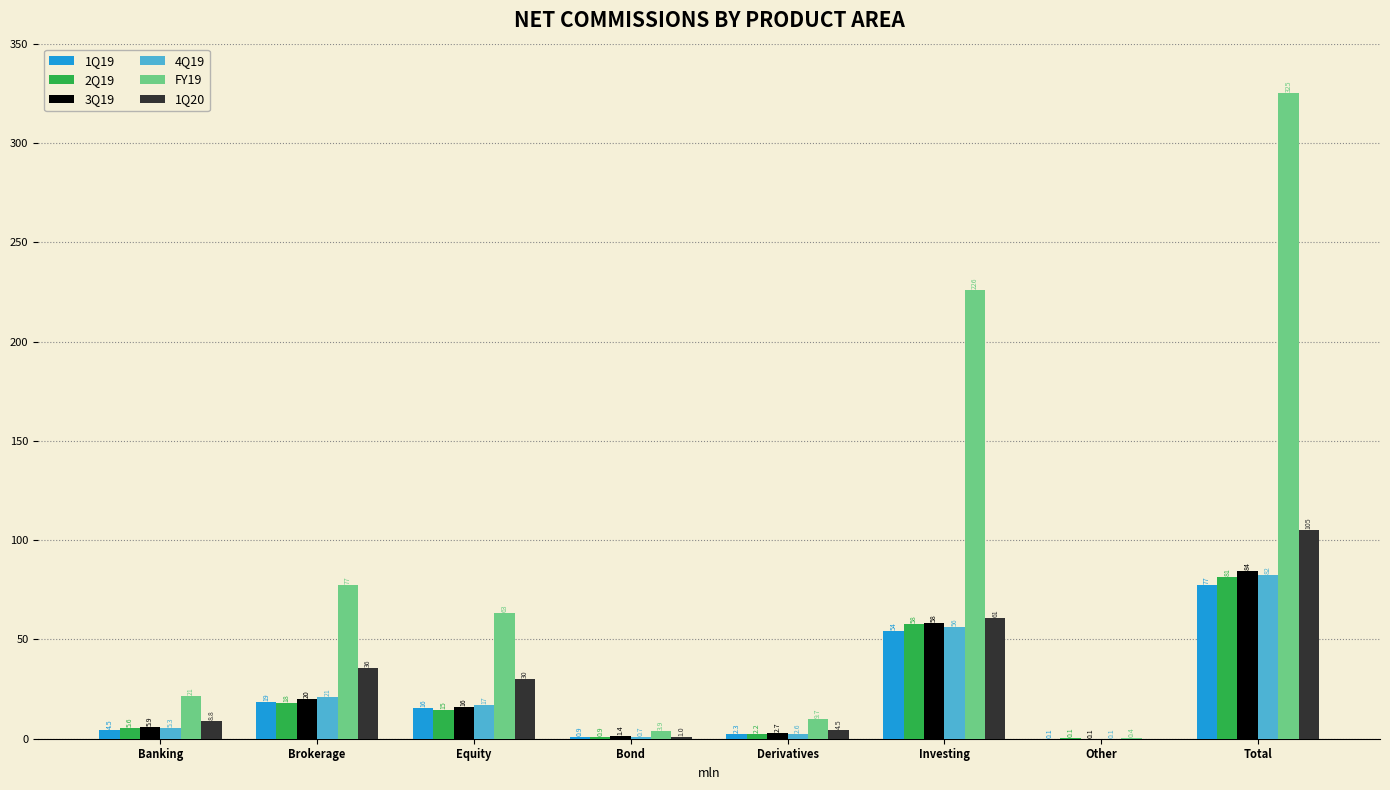

What are all the series names shown in the legend?

1Q19, 2Q19, 3Q19, 4Q19, FY19, 1Q20